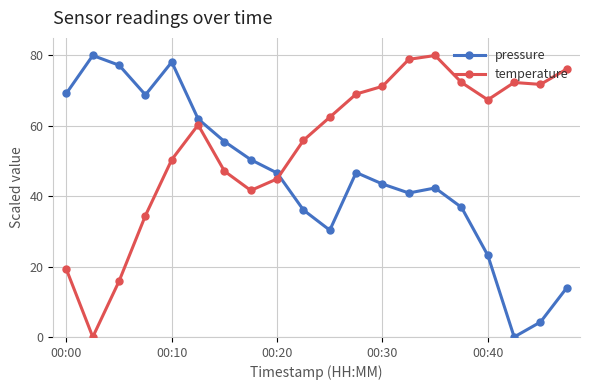

What is the sum of all temperature values?

1091.5